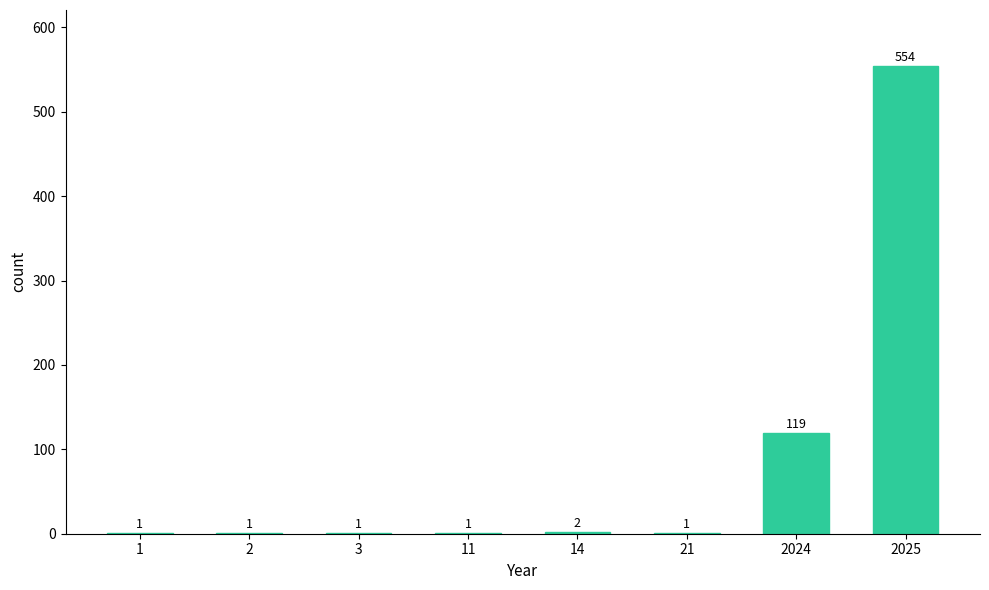

Reading left to right, extract all data points from this chart.

1=1	2=1	3=1	11=1	14=2	21=1	2024=119	2025=554